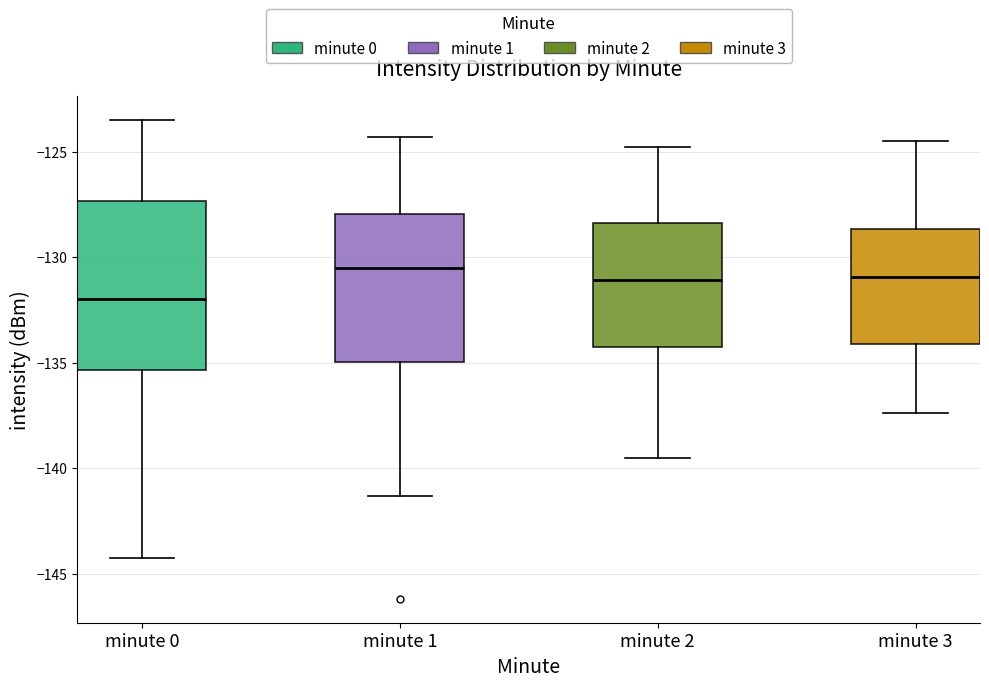

Comparing the boxes themselves (not the whiskers), which one is the tallest?

minute 0